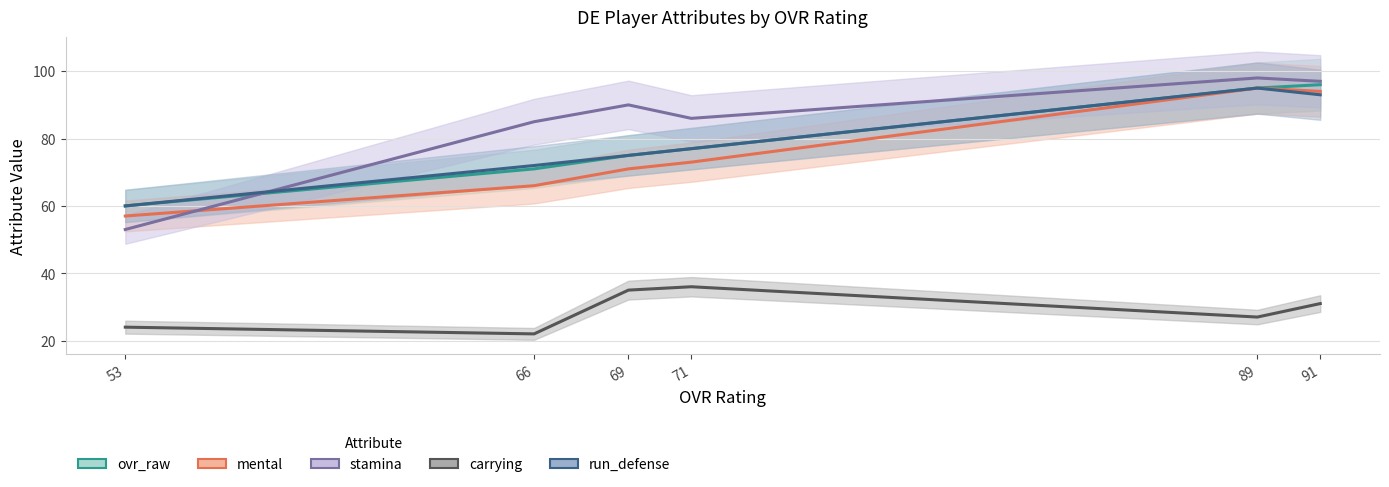

Read the mental value at 53, to the nearest 5.

55